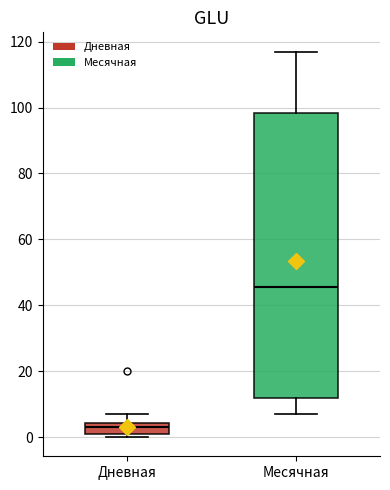

Comparing the boxes themselves (not the whiskers), which one is the tallest?

Месячная